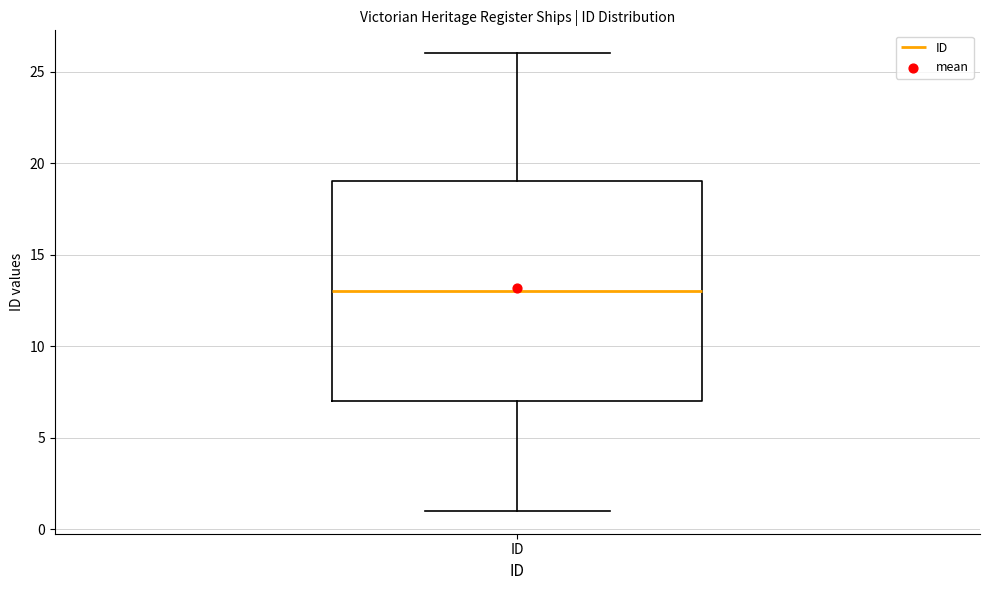

Read this box plot against the y-axis: the position of the median line, the range covered by the box, and the ends of both whiskers. The values are not printed on the chart, so give them approximately, as read against the axis.

median 13, box 7 to 19, whiskers 1 to 26